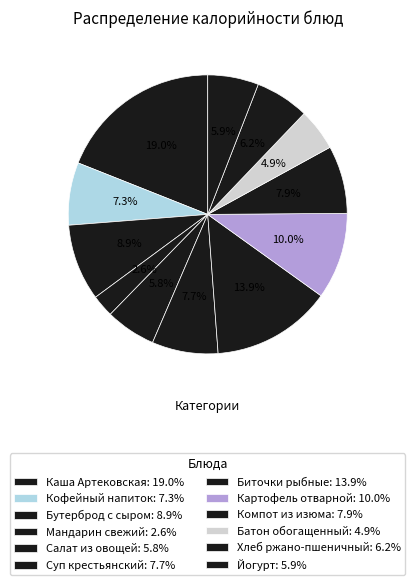

To the nearest percent, what is the average slice percentage?

8%